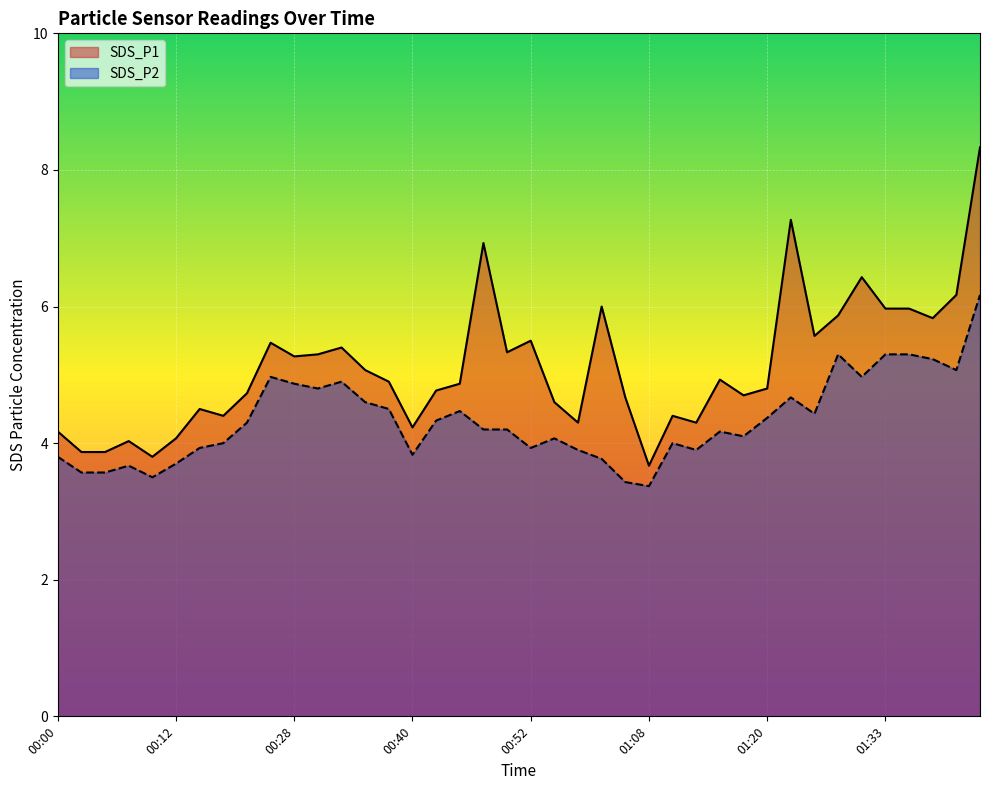

Where is the first local minimum for SDS_P2?

00:10